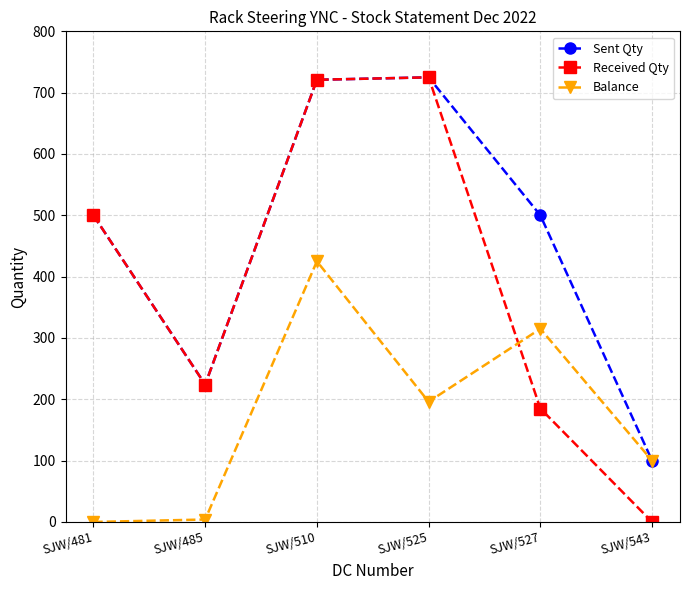

At which category is the sum across all series the highest?

SJW/510